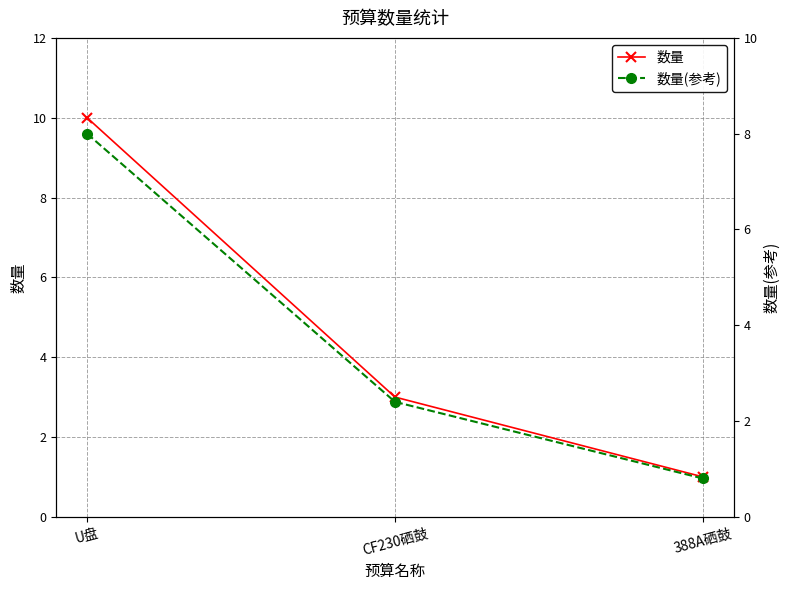

Does the chart have visible grid lines?

Yes